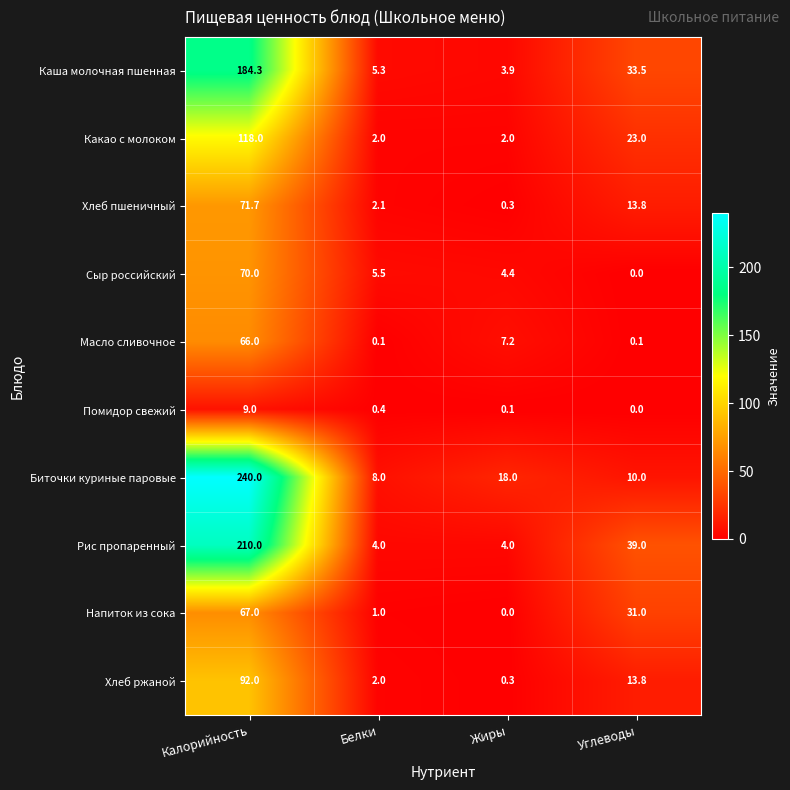

List the series in order of their peak value, lowest first.

Помидор свежий, Масло сливочное, Напиток из сока, Сыр российский, Хлеб пшеничный, Хлеб ржаной, Какао с молоком, Каша молочная пшенная, Рис пропаренный, Биточки куриные паровые